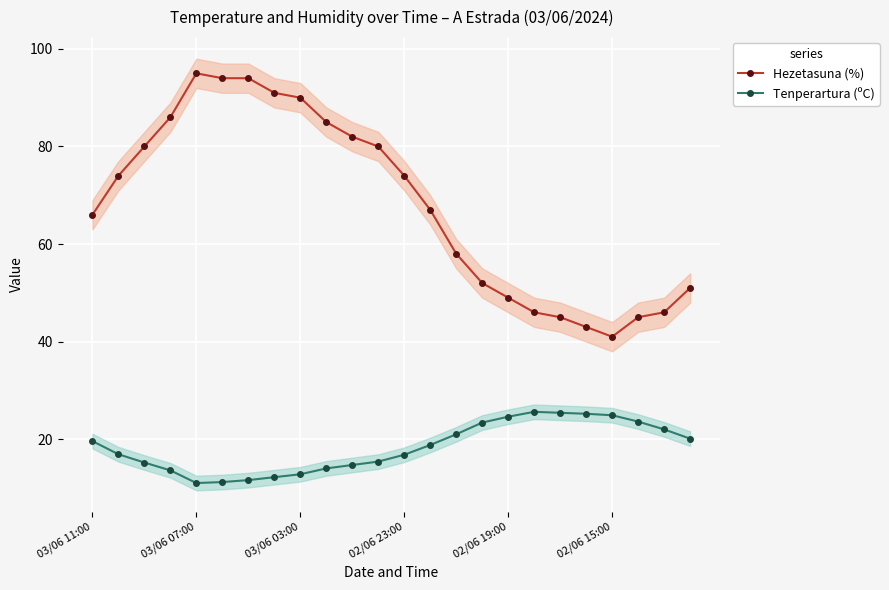

How many data points does each series have?

24